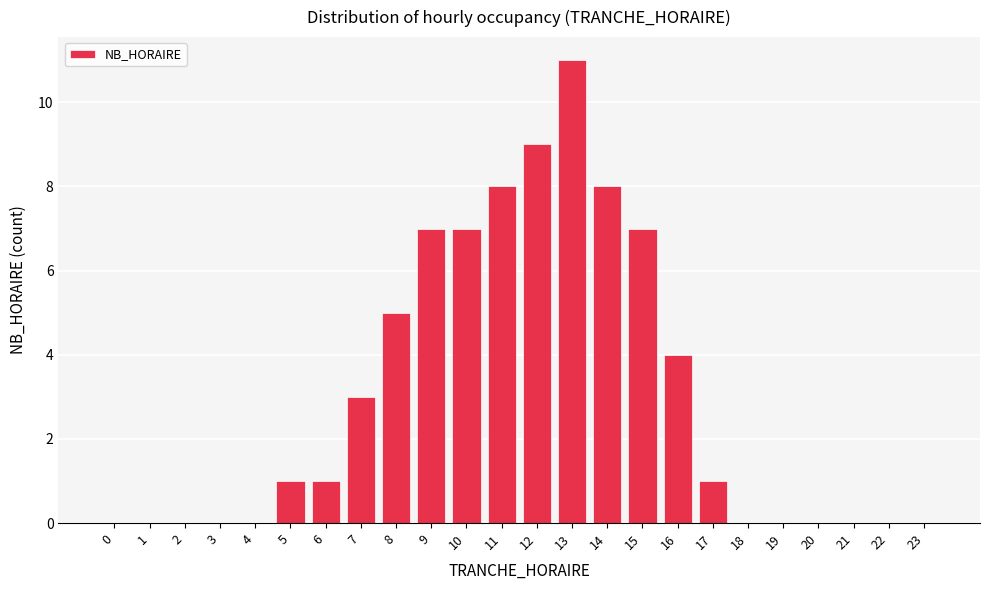

Reading left to right, what are all the values shown in this chart?

0=0	1=0	2=0	3=0	4=0	5=1	6=1	7=3	8=5	9=7	10=7	11=8	12=9	13=11	14=8	15=7	16=4	17=1	18=0	19=0	20=0	21=0	22=0	23=0